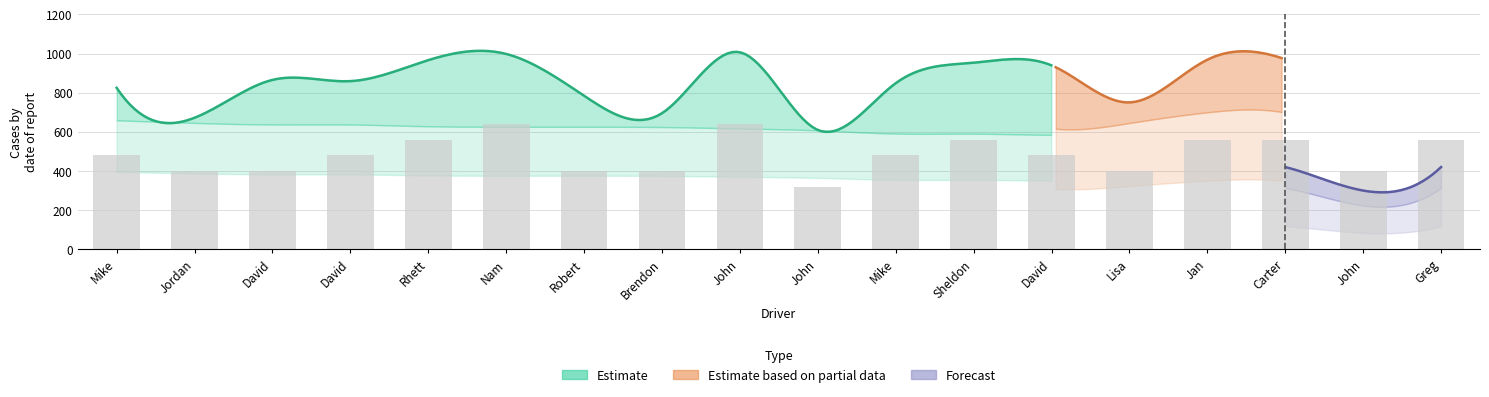

What is the label of the 15th bar from the right?

David